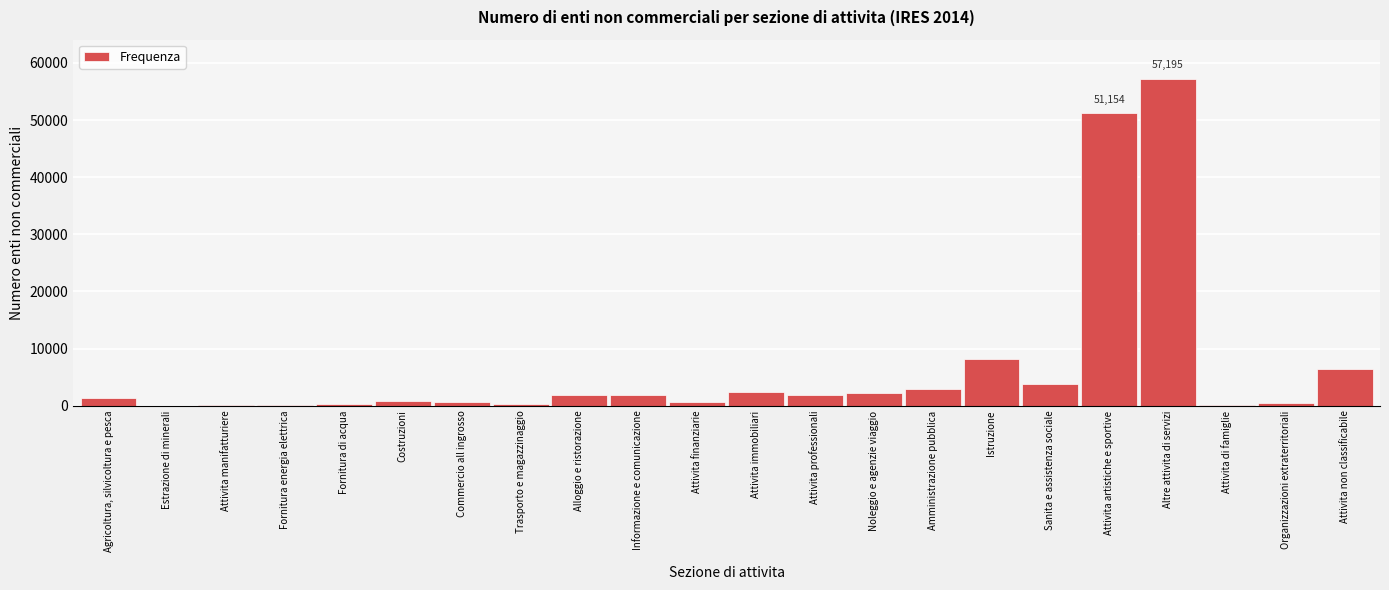

Where is the data nearest to the value 28601?

Istruzione